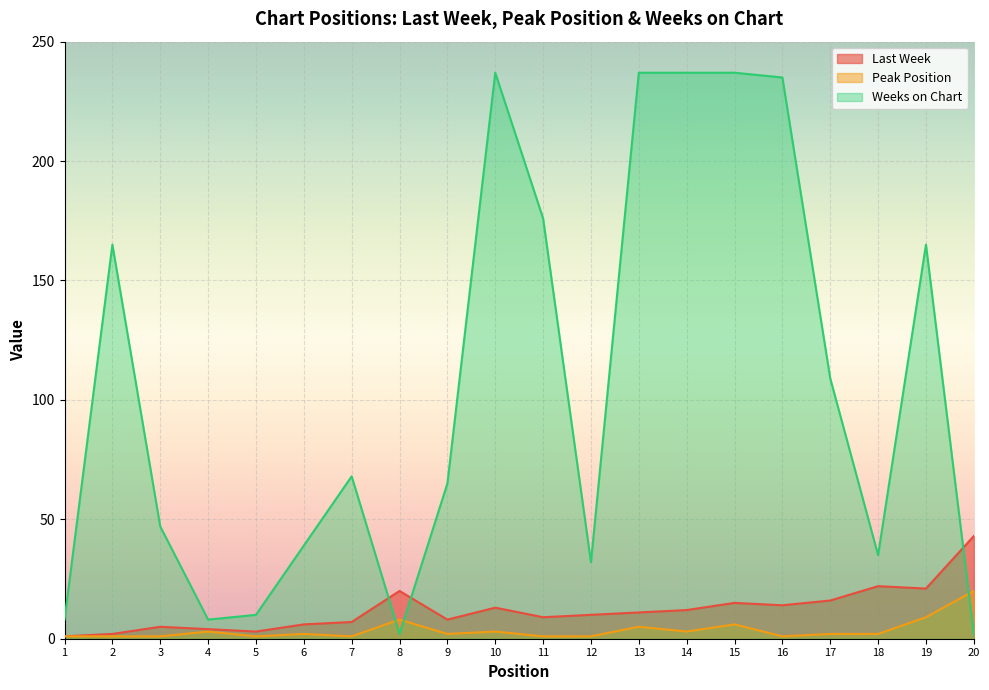

Does the chart display data point markers on the line(s)?

No